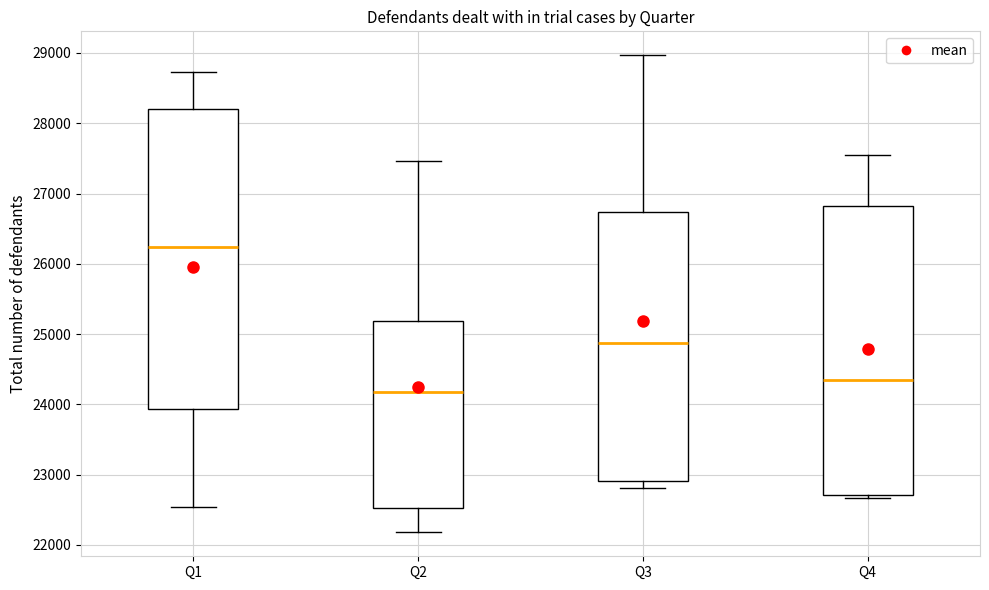

Reading left to right, transcribe this box plot: for each box, give where its median line is, the range the box spans, and where its two whiskers end, as read against the y-axis. The values are not printed on the chart, so give them approximately, as read against the axis.

Q1: median 26200, box 23900 to 28200, whiskers 22500 to 28700
Q2: median 24200, box 22500 to 25200, whiskers 22200 to 27500
Q3: median 24900, box 22900 to 26700, whiskers 22800 to 29000
Q4: median 24300, box 22700 to 26800, whiskers 22700 (just below the box's lower edge) to 27500